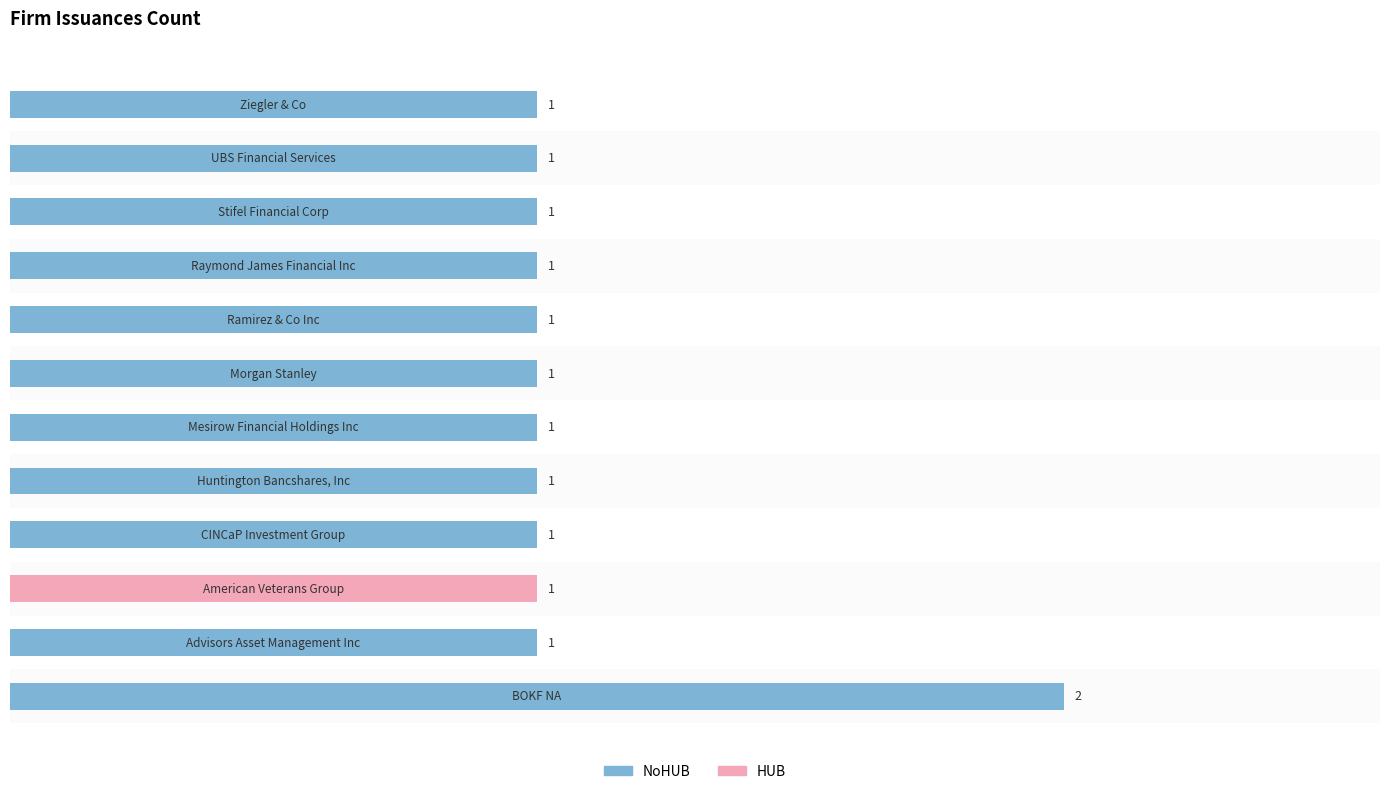

How many values are between 1 and 2?

12